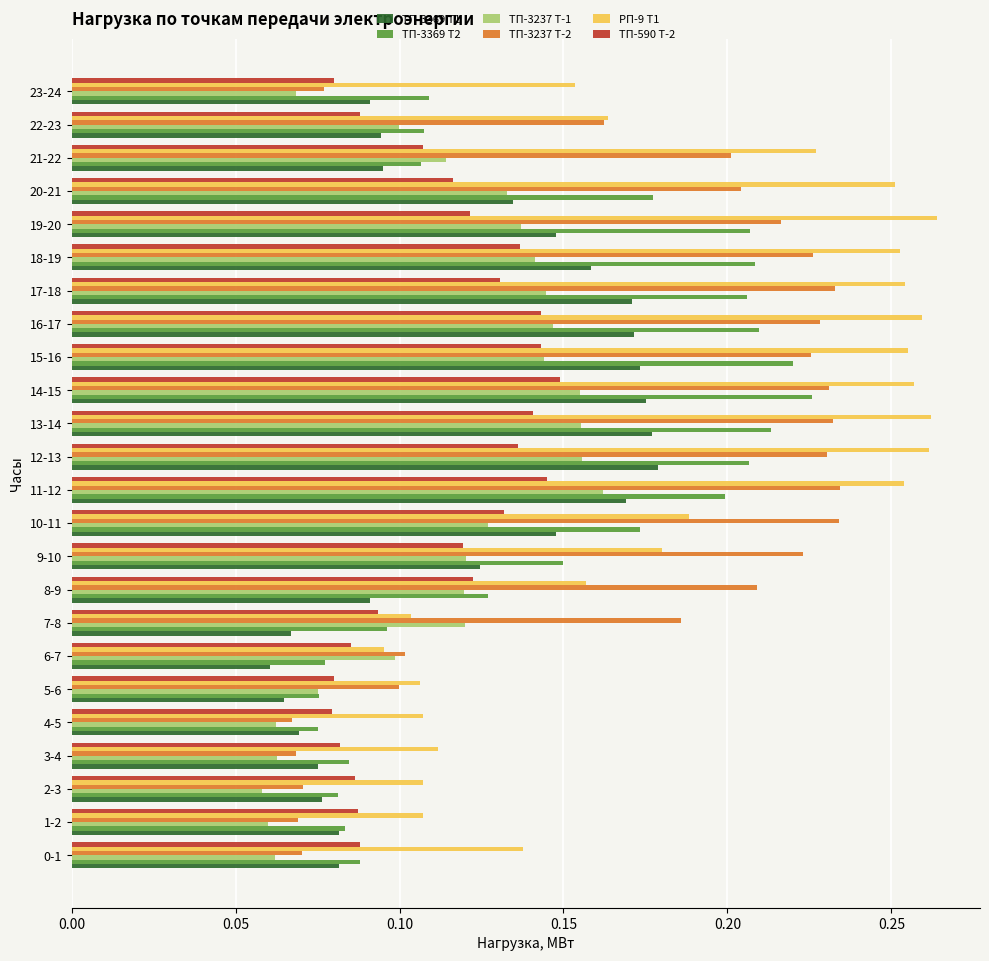

The ТП-3369 Т2 series shows 0.1 at 23-24. True or false?

True